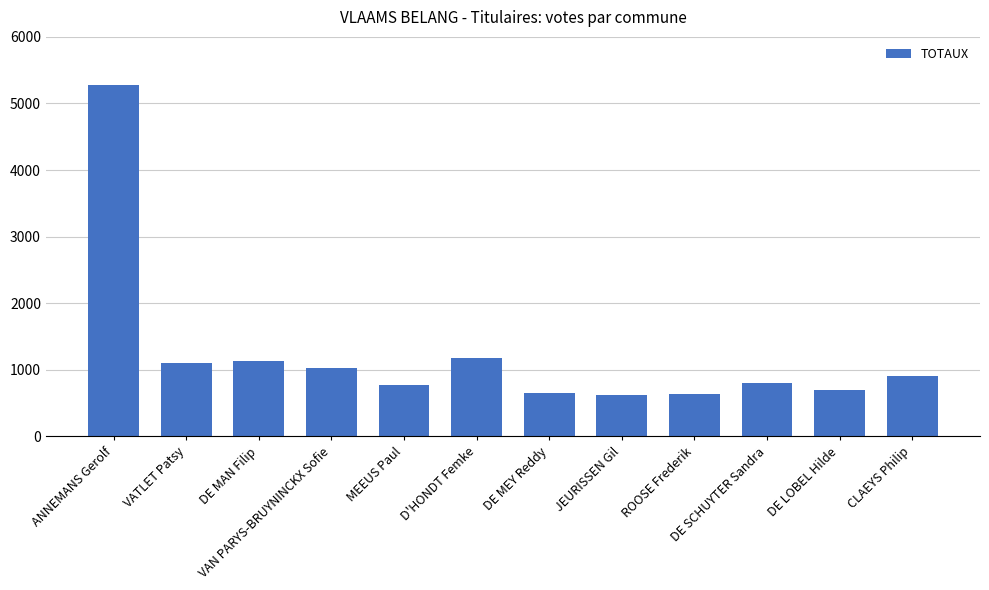

What is the label of the 9th bar from the left?

ROOSE Frederik